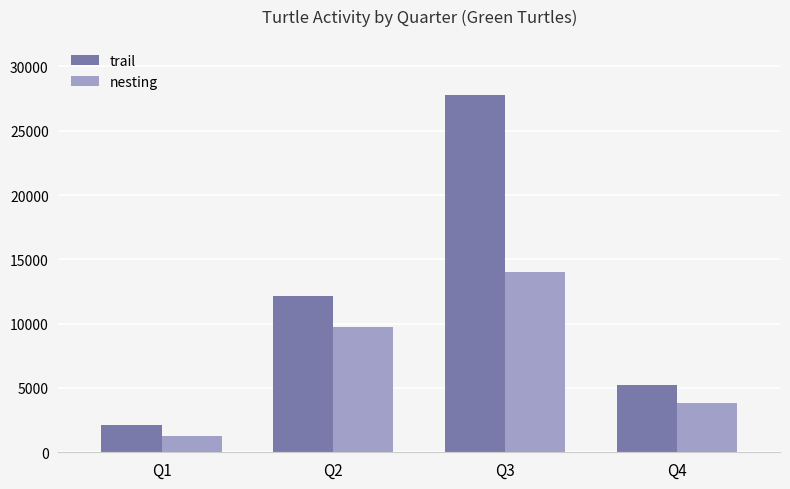

What is the sum of all nesting values?

28815